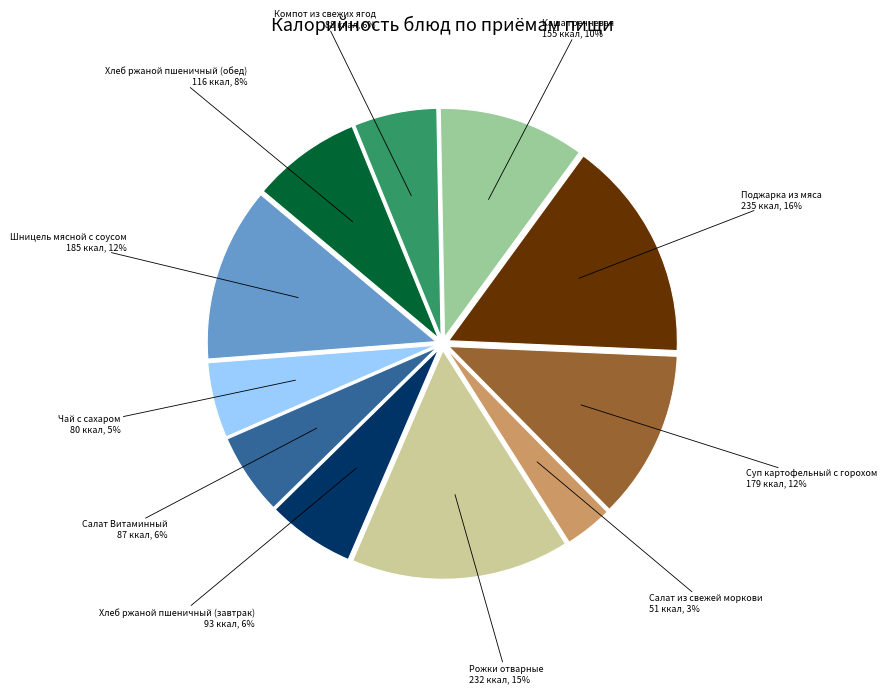

Is Салат Витаминный the majority of the pie?

No